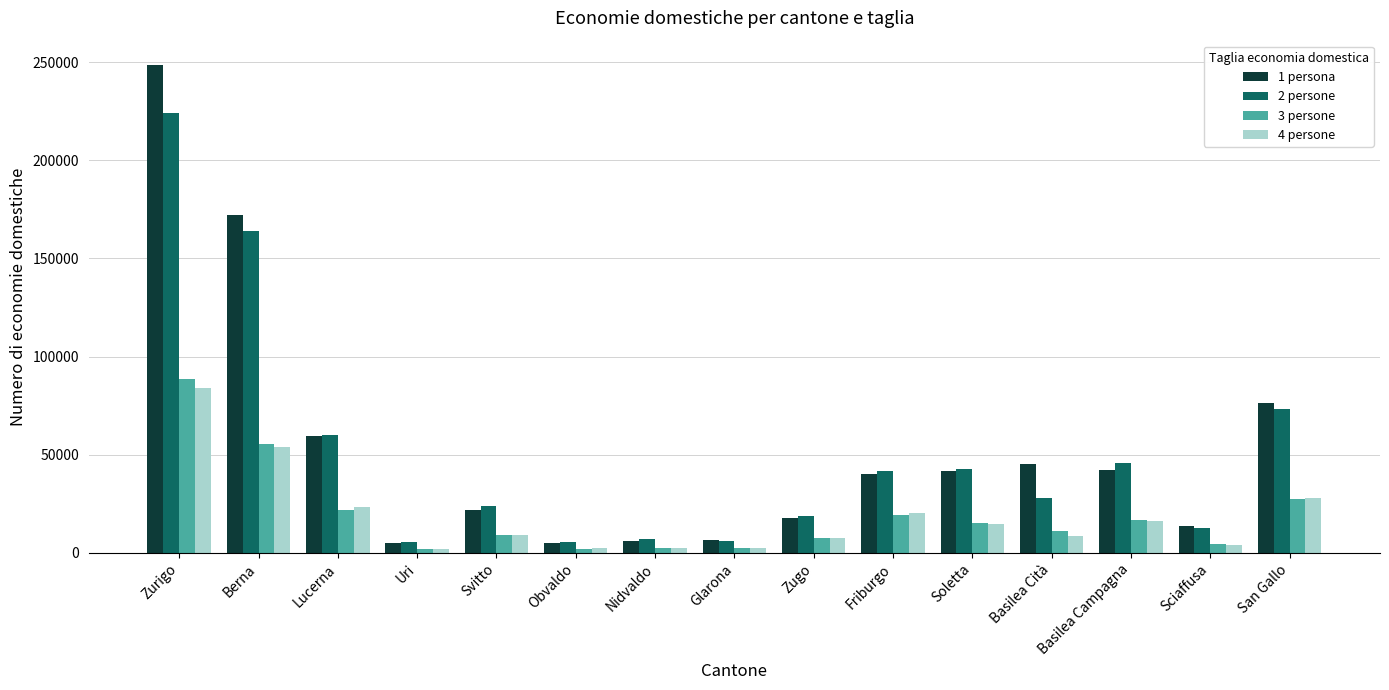

Is the value of 4 persone at Berna greater than the value of 3 persone at Nidvaldo?

Yes